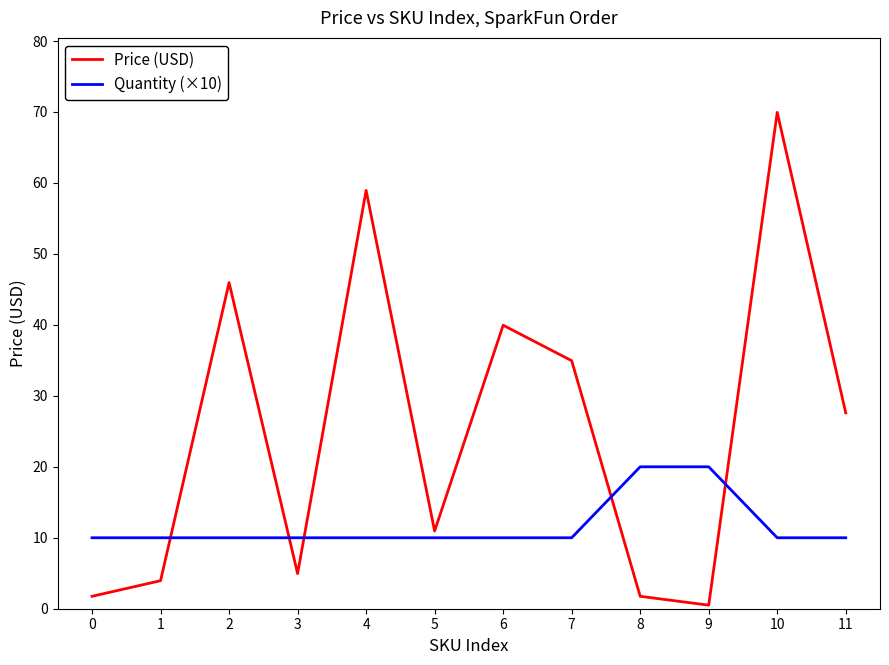

Where is the first local maximum for Price (USD)?

2